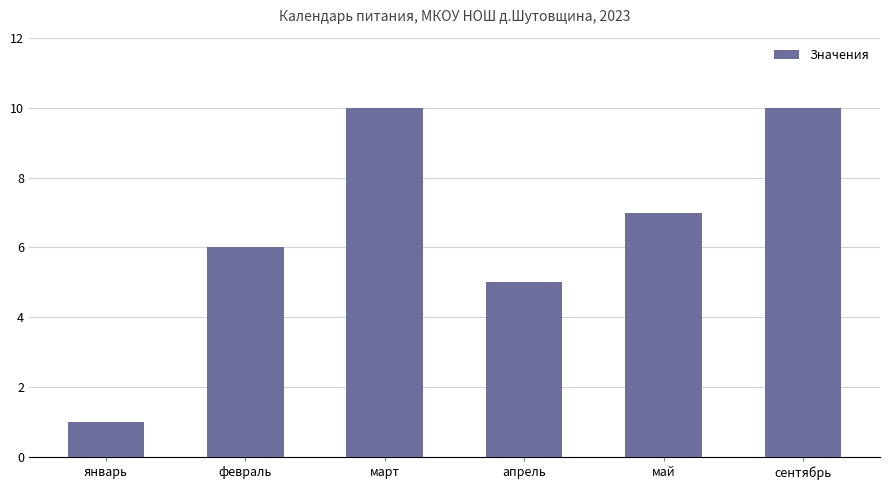

Reading right to left, extract all data points from this chart.

10	7	5	10	6	1